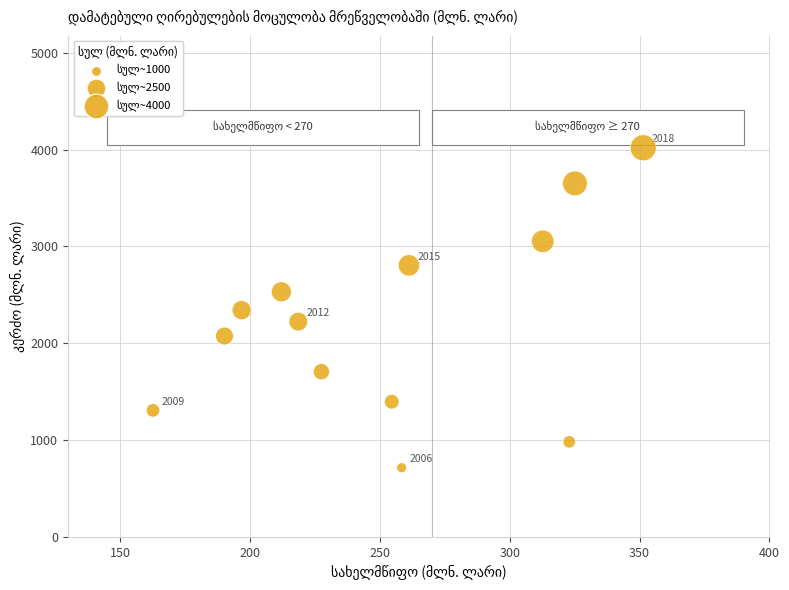

What is the range of X values (max minus min)?

188.7